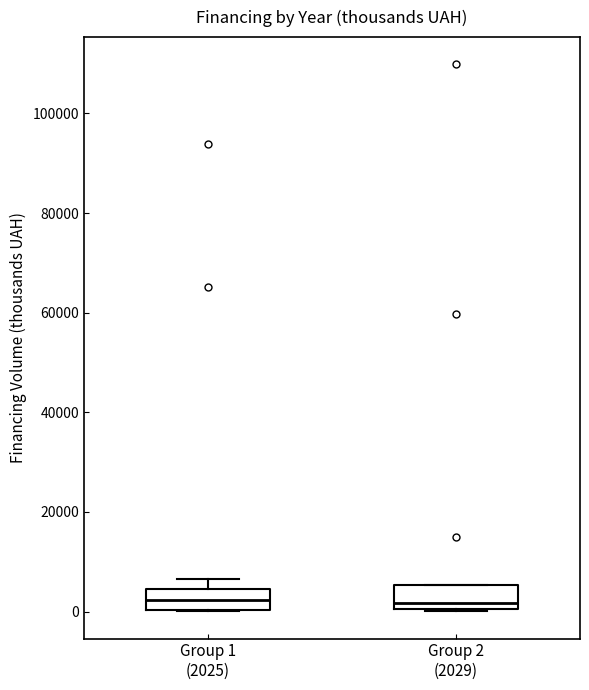

Reading left to right, transcribe this box plot: for each box, give where its median line is, the range the box spans, and where its two whiskers end, as read against the y-axis. The values are not printed on the chart, so give them approximately, as read against the axis.

Group 1 (2025): median 2000, box 0 to 4000, whiskers 0 to 6000
Group 2 (2029): median 2000, box 0 to 6000, whiskers 0 to 6000